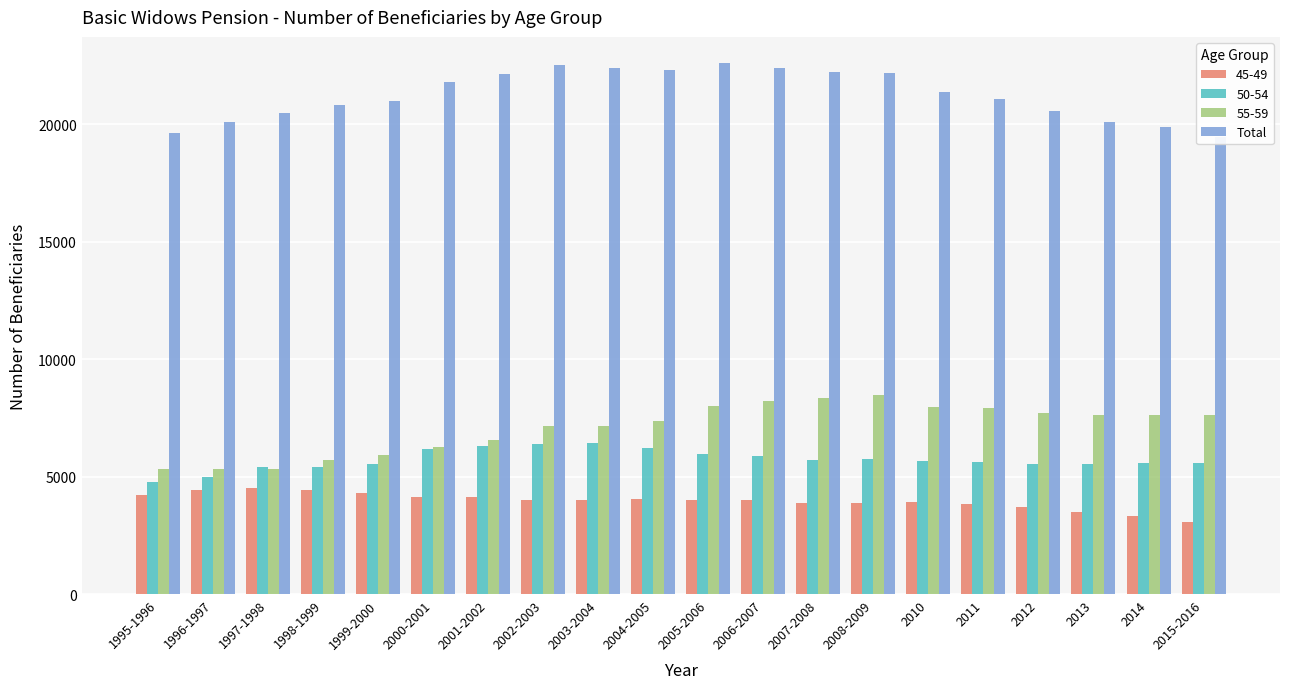

True or false: the data shows 8643 at 2015-2016.

False